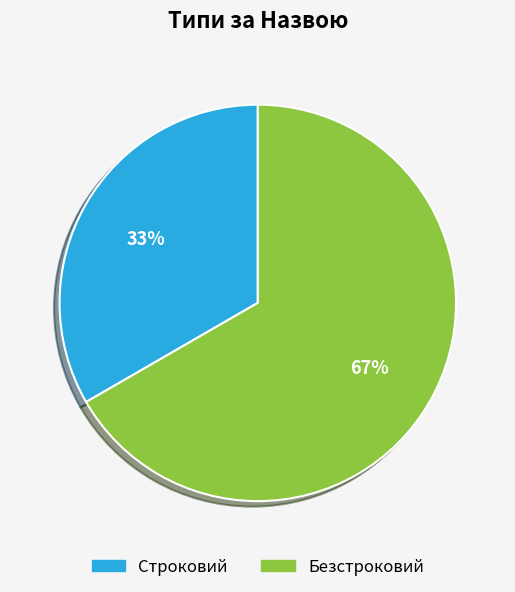

To the nearest percent, what is the combined percentage of Строковий and Безстроковий?

100%